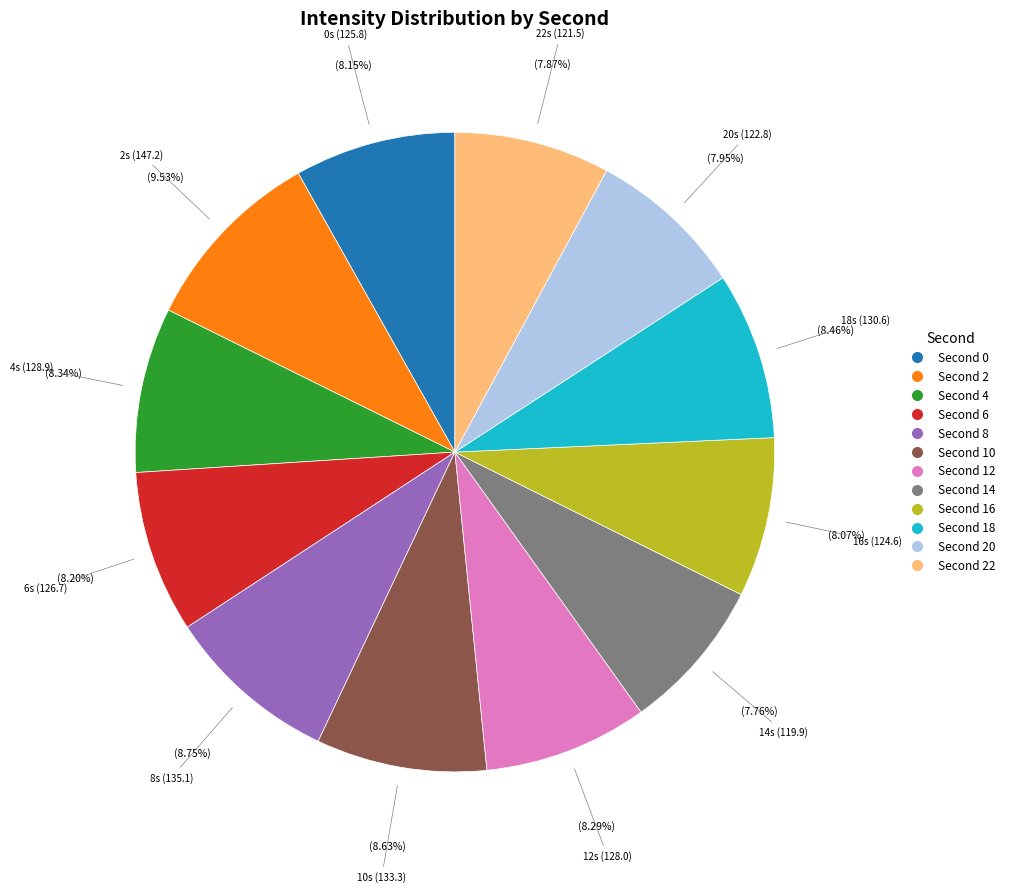

Is there a majority slice in this chart?

No